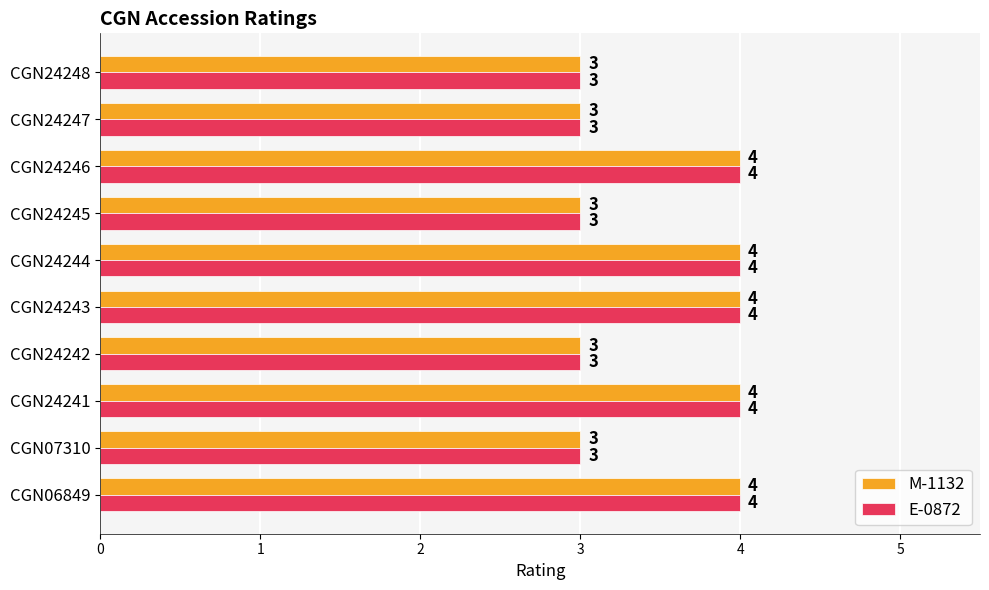

Count the E-0872 values in the range 3 to 4.

10